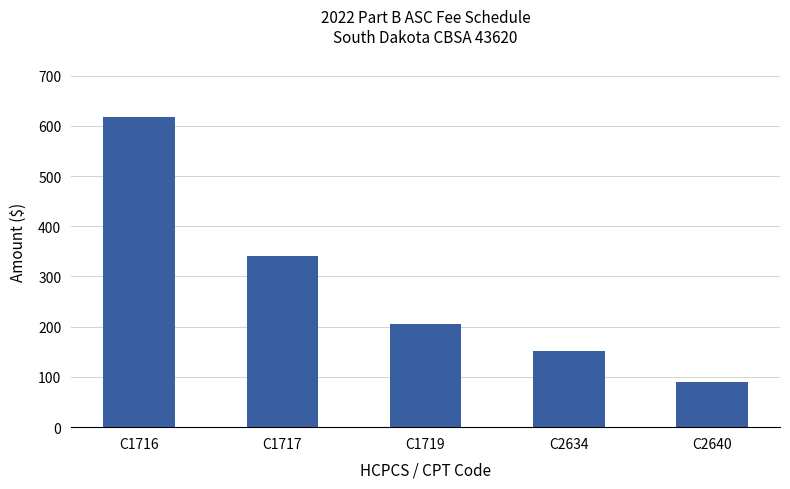

Reading right to left, transcribe all the data shown in this chart.

89.6	151.2	205.8	341.7	616.6